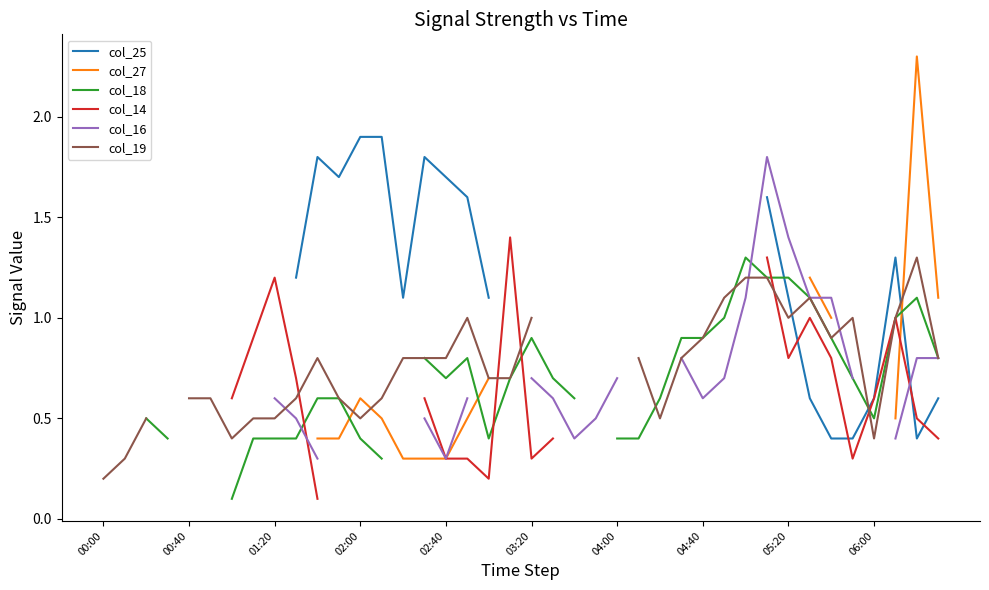

How many lines are shown in the chart?

6